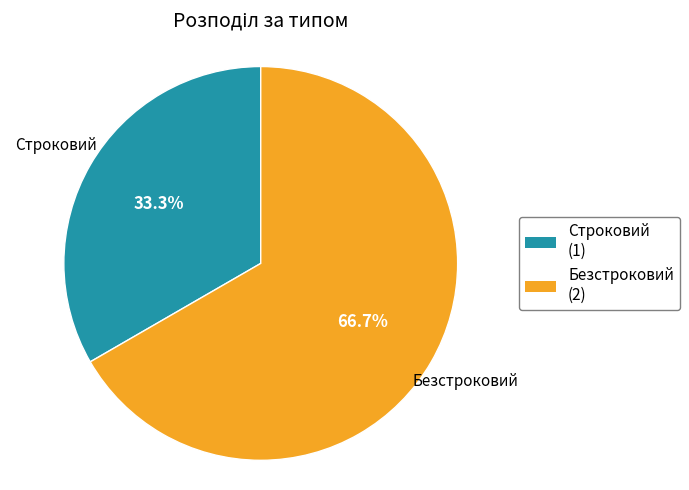

Approximately how many times larger is the value at Безстроковий compared to Строковий?

2.0